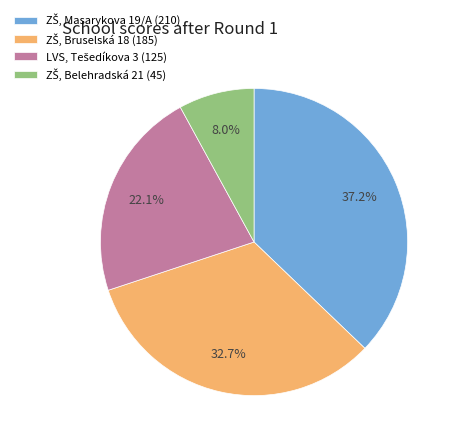

Is there any slice that represents more than half of the pie?

No